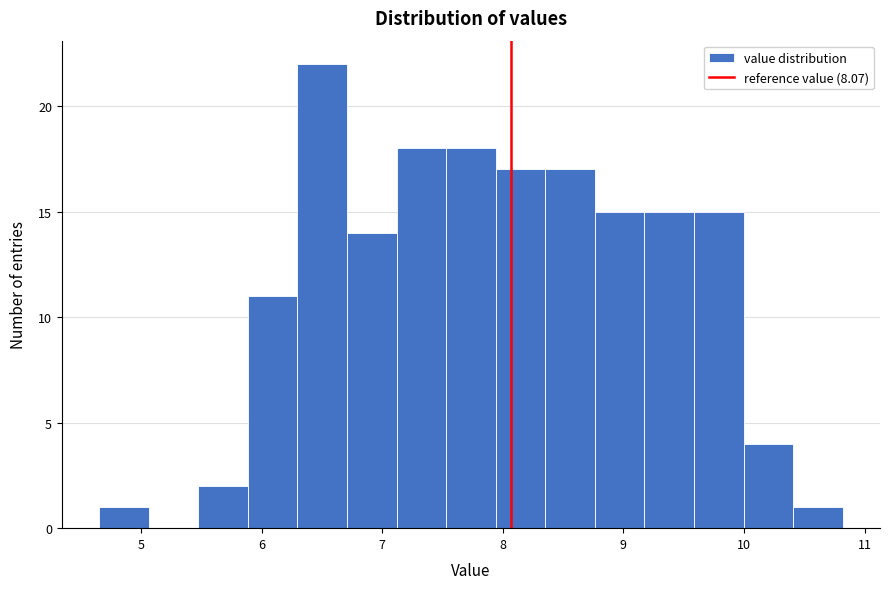

Over which range of the x-axis is the bar tallest?

6.3 to 6.7